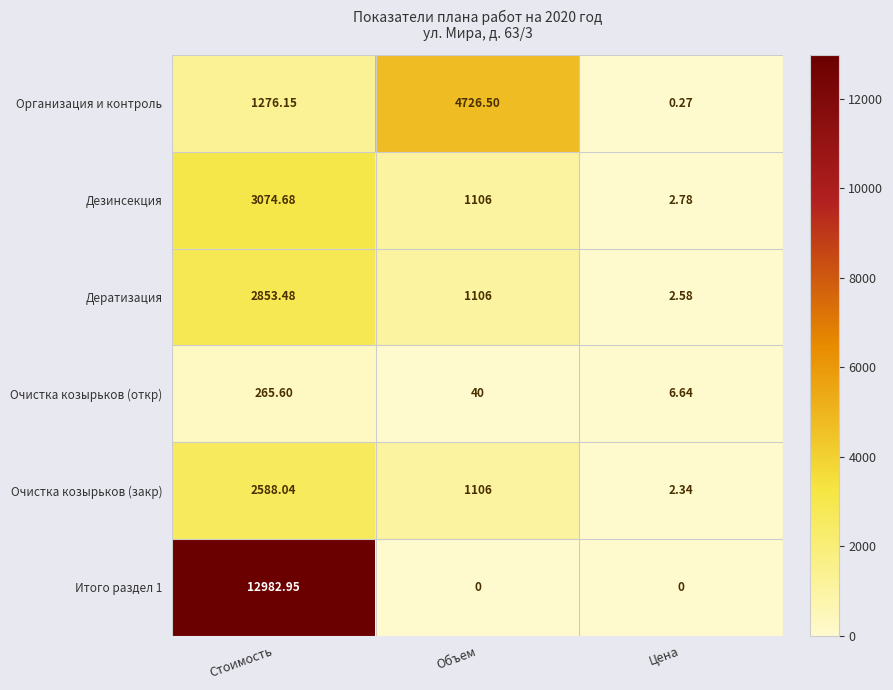

At which category is the sum across all series the highest?

Стоимость